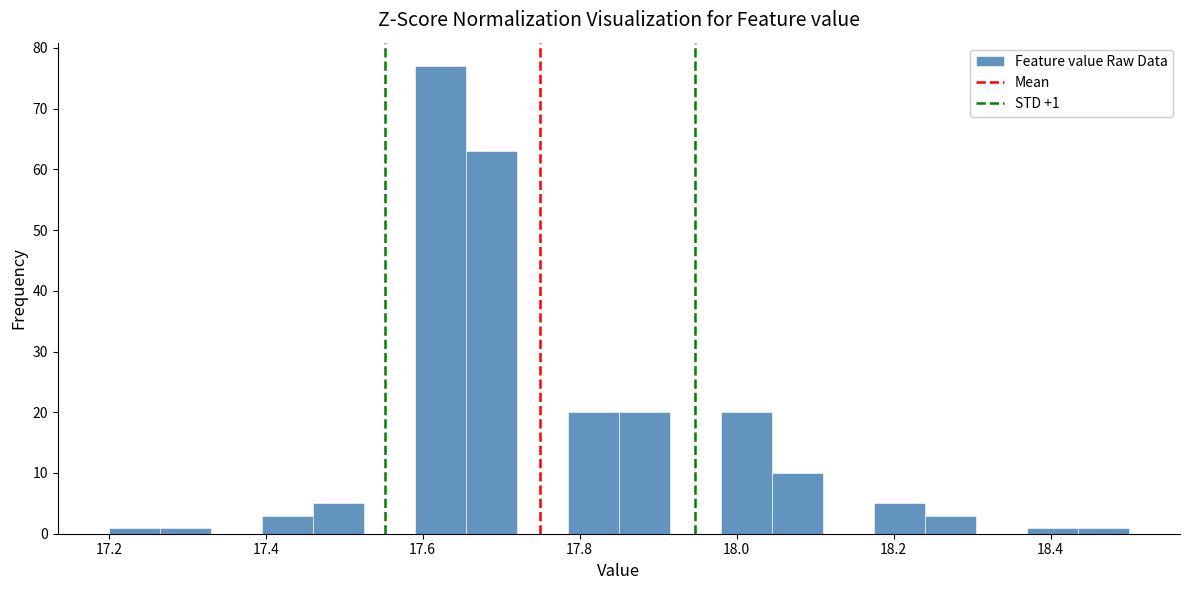

Around what value on the x-axis is the tallest bar? Give the approximate position of its centre, as read against the axis.

17.62